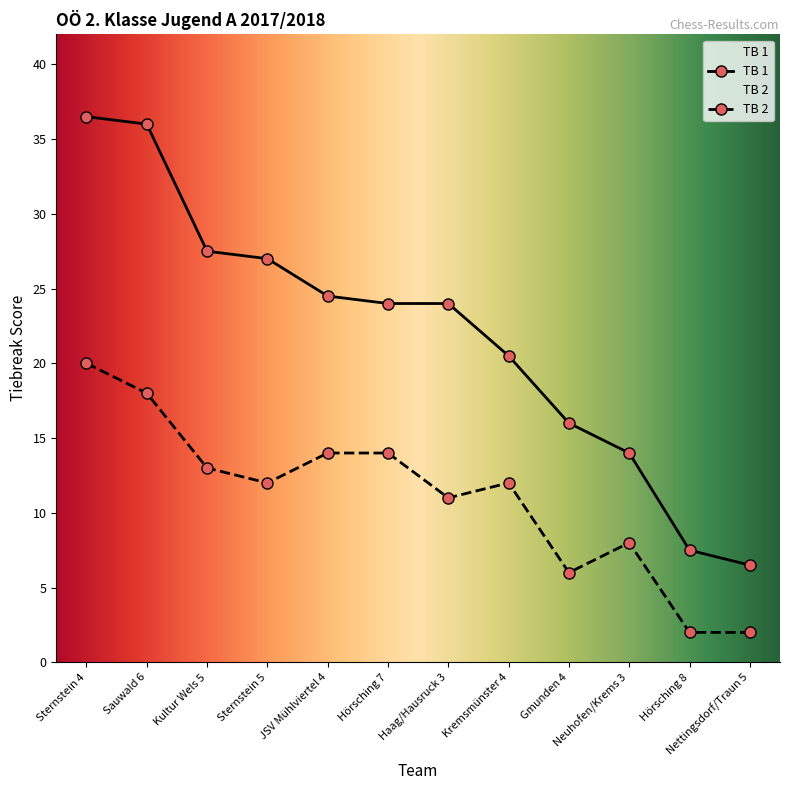

What is the average value of the TB 2 series?

11.0